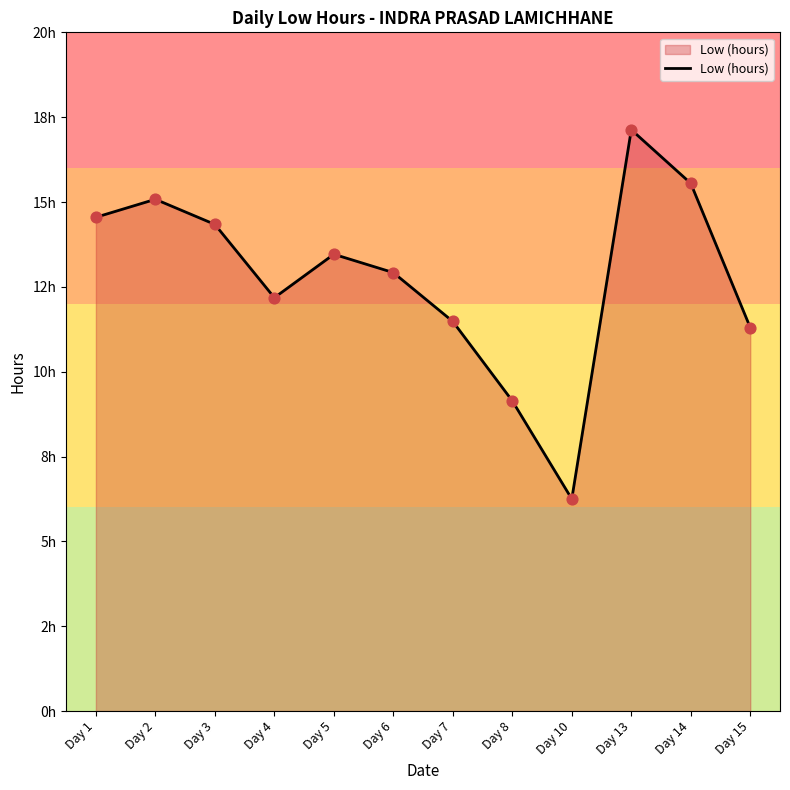

Is this an area chart (filled region under the line)?

Yes